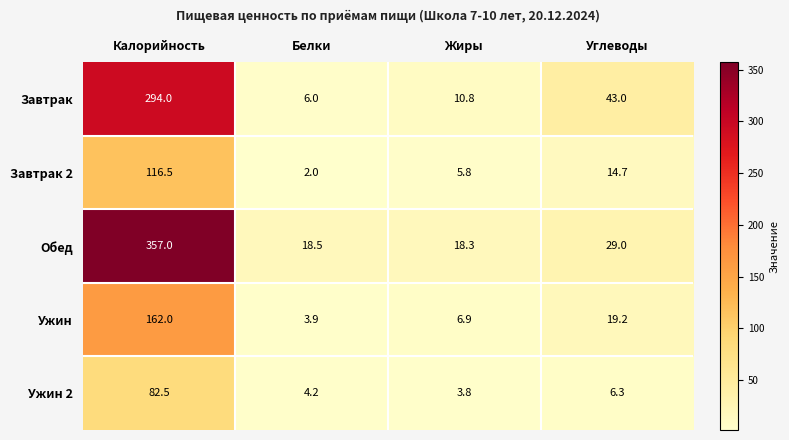

Reading right to left, transcribe all the data shown in this chart.

Завтрак: 43.0	10.8	6.0	294.0
Завтрак 2: 14.7	5.8	2.0	116.5
Обед: 29.0	18.3	18.5	357.0
Ужин: 19.2	6.9	3.9	162.0
Ужин 2: 6.3	3.8	4.2	82.5